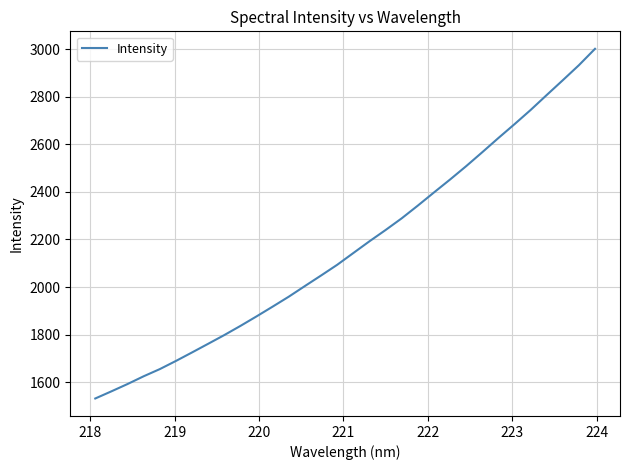

What is the minimum value shown in the chart?

1531.9